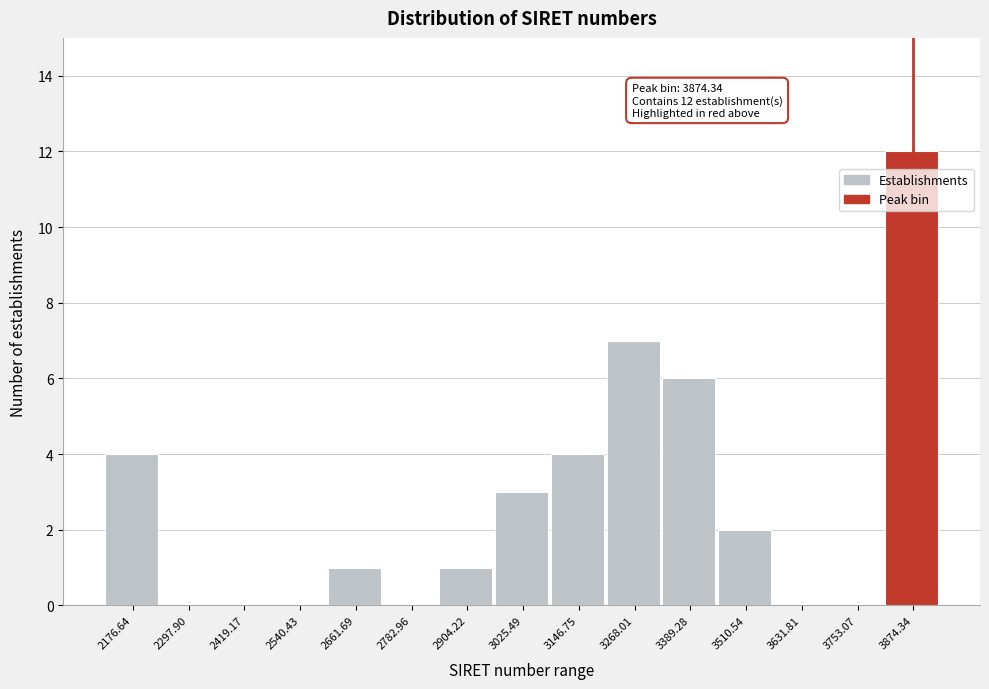

Over which range of the x-axis is the bar tallest?

3820 to 3940